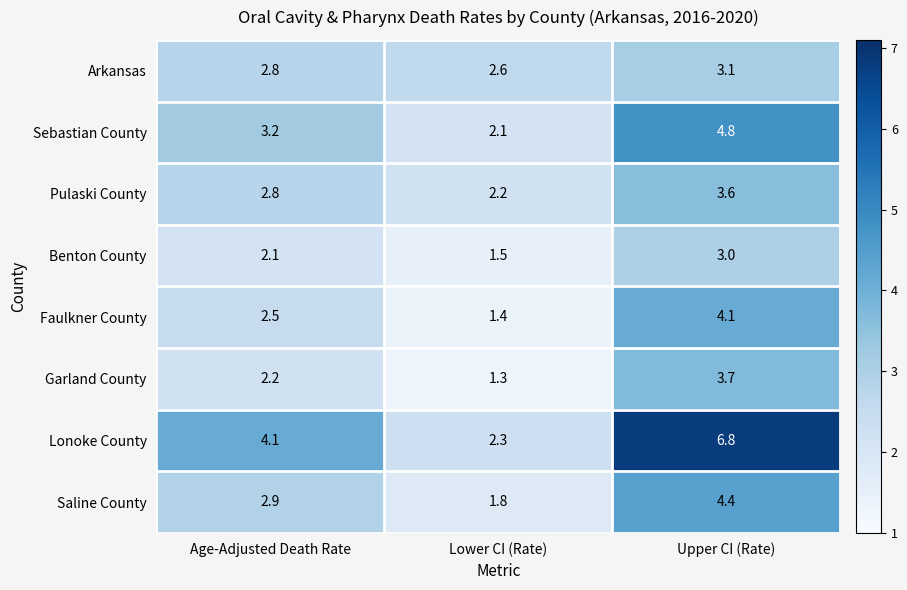

Is the value of Garland County at Lower CI (Rate) greater than the value of Faulkner County at Age-Adjusted Death Rate?

No